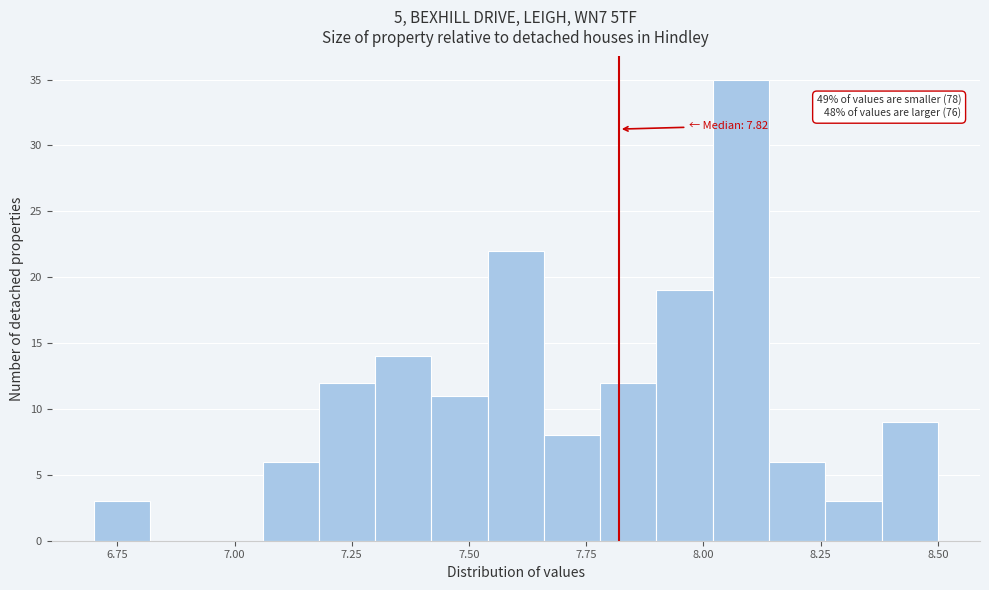

Read against the x-axis, roughly where is the centre of the tallest bar?

8.10